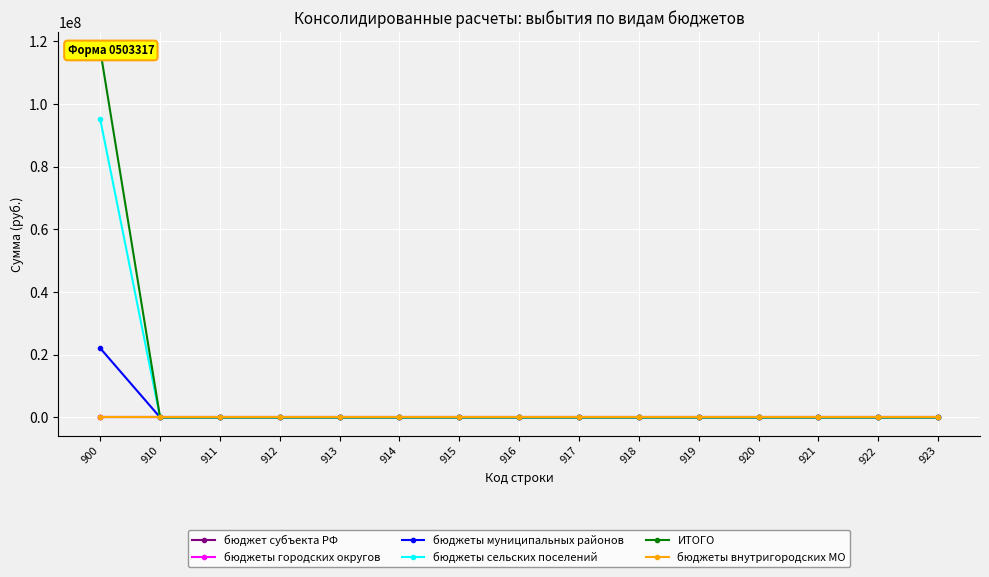

Rank the series at 911 from highest to lowest value.

бюджет субъекта РФ, бюджеты городских округов, бюджеты муниципальных районов, бюджеты сельских поселений, ИТОГО, бюджеты внутригородских МО